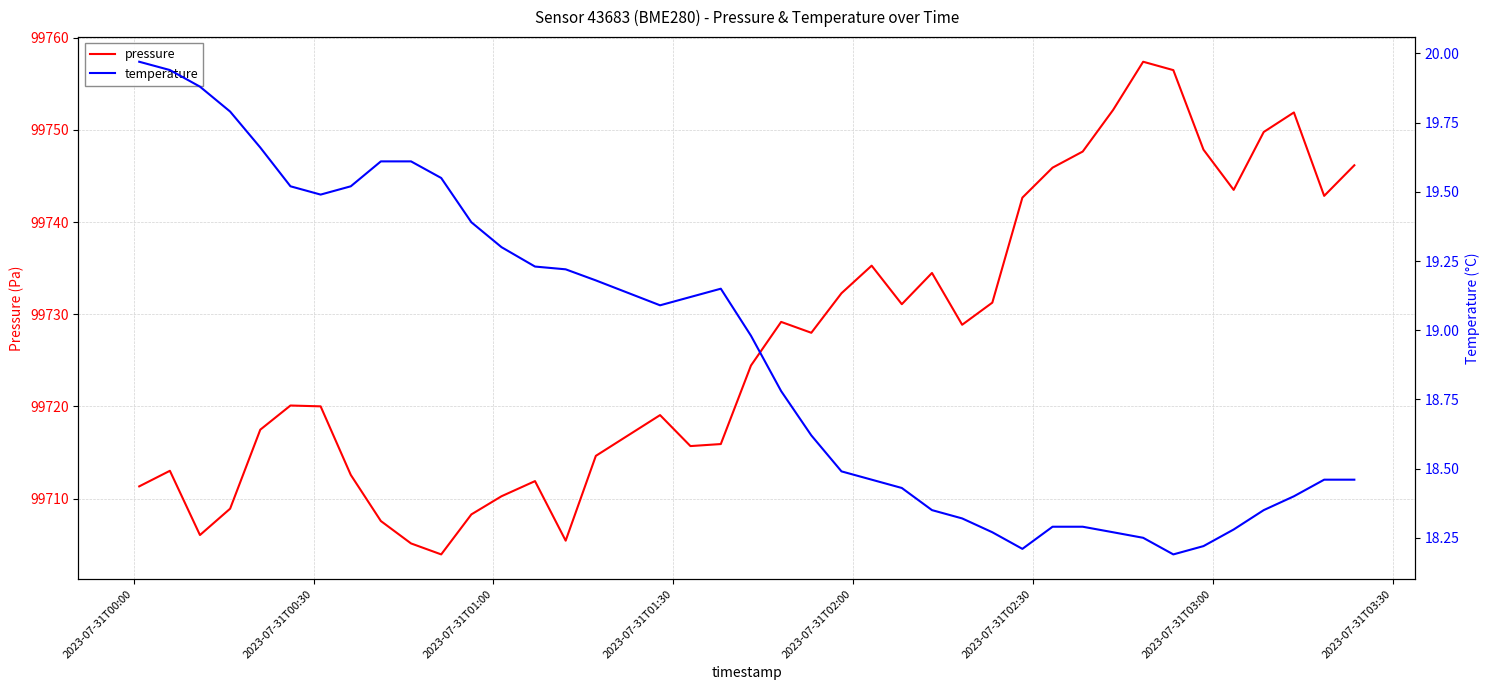

Which series has the largest total across all categories?

pressure